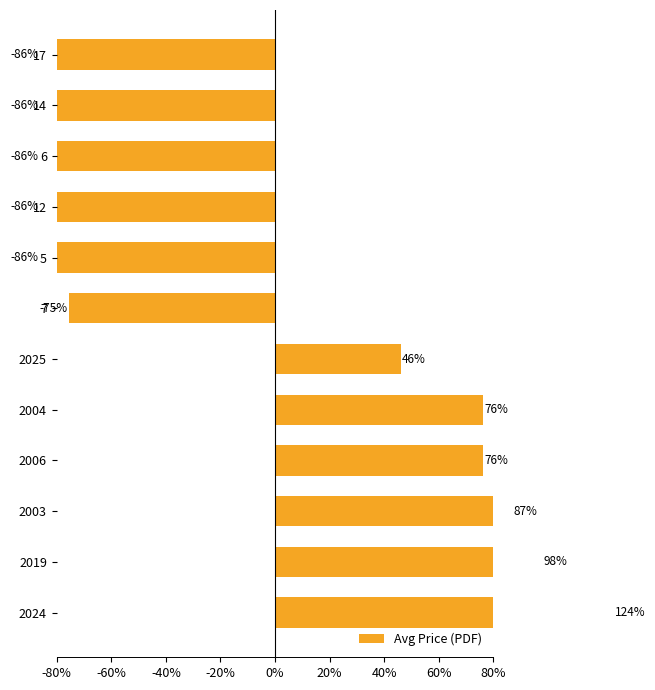

How many data points does each series have?

12